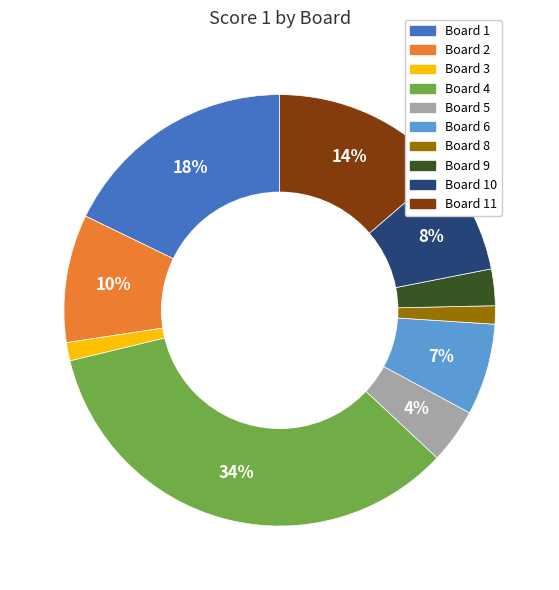

How many segments does this pie chart have?

10